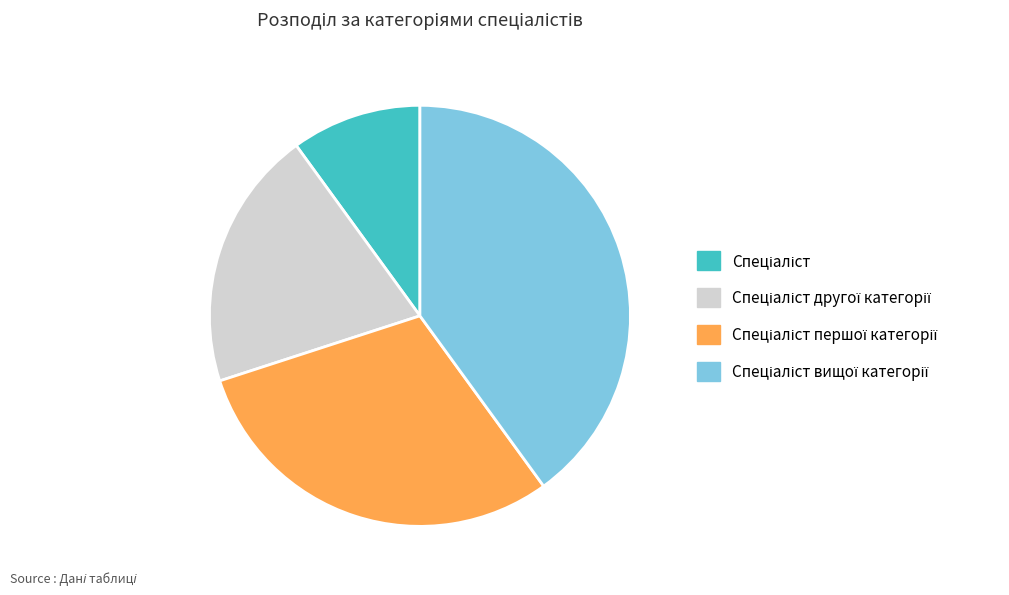

Does any single category account for the majority?

No